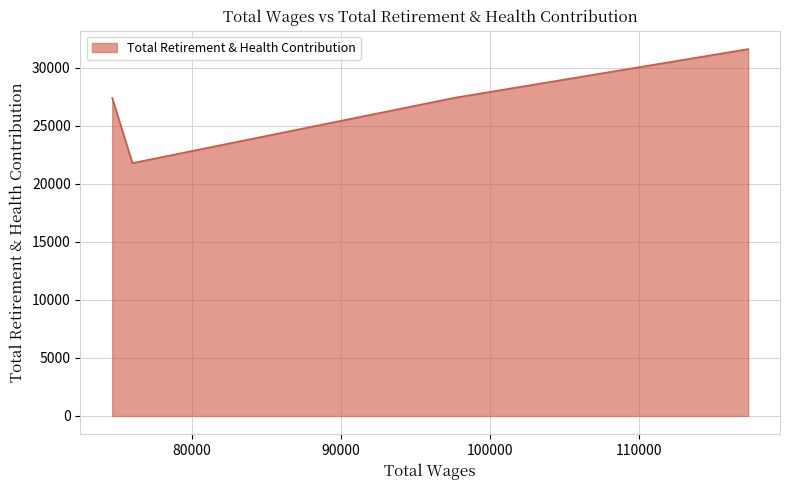

Which has a higher value, 117294.0 or 97632.0?

117294.0